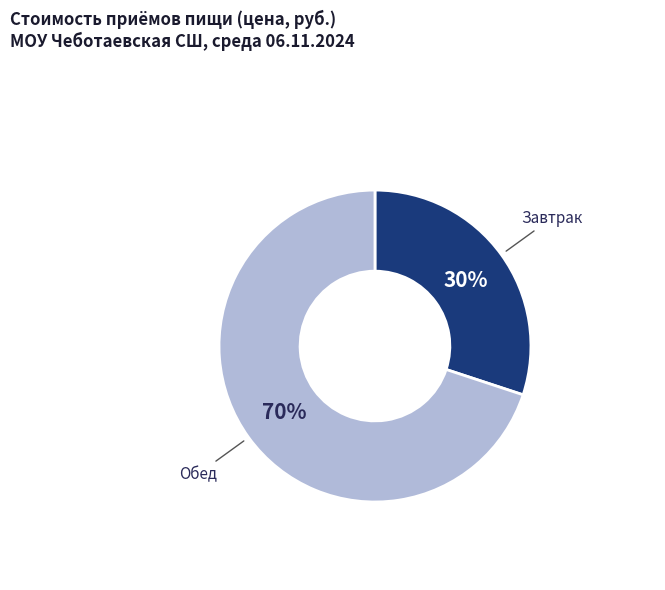

Does any single category account for the majority?

Yes